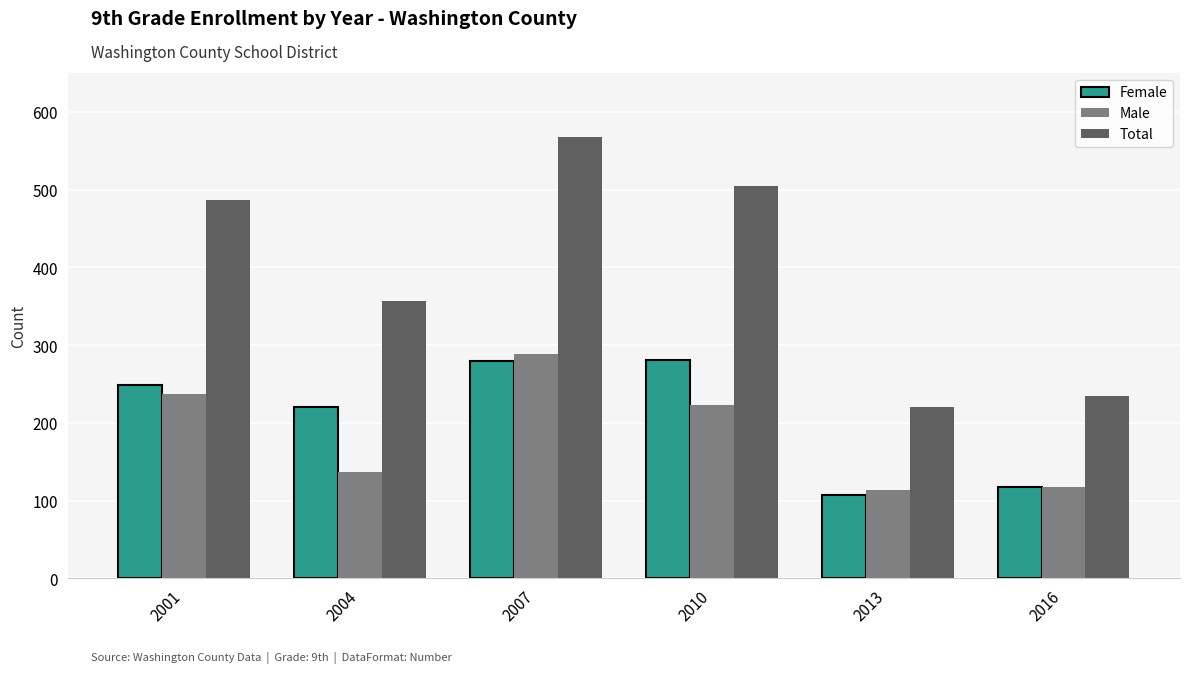

The value of Female at 2004 is 110. True or false?

False